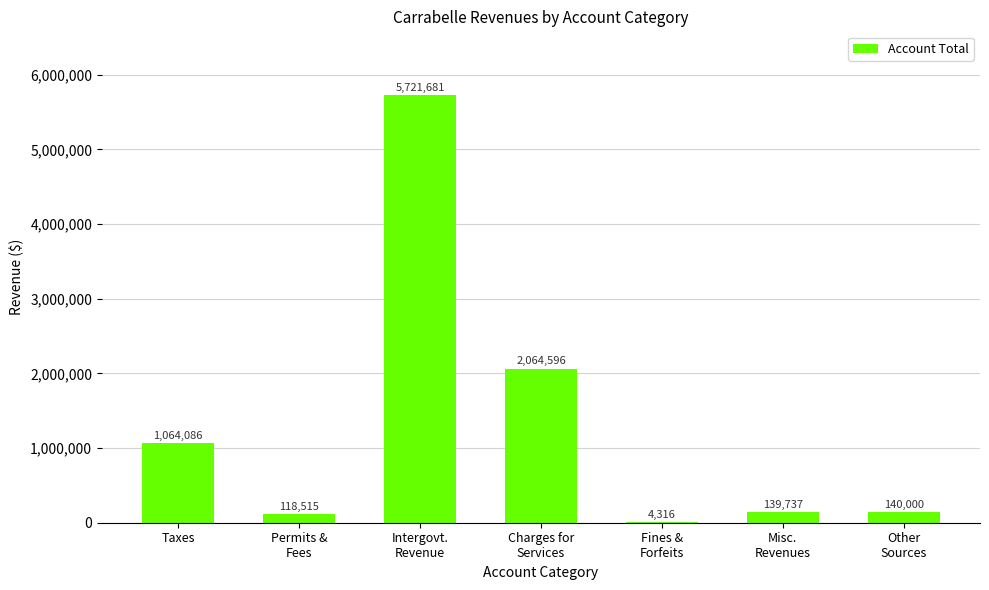

At which label does the data first exceed 140000?

Taxes